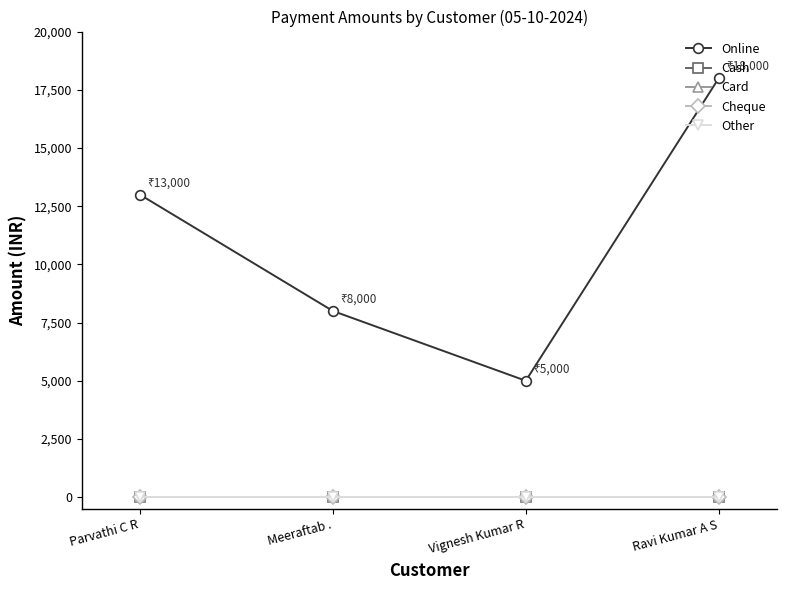

Which series has the largest range (max minus min)?

Online